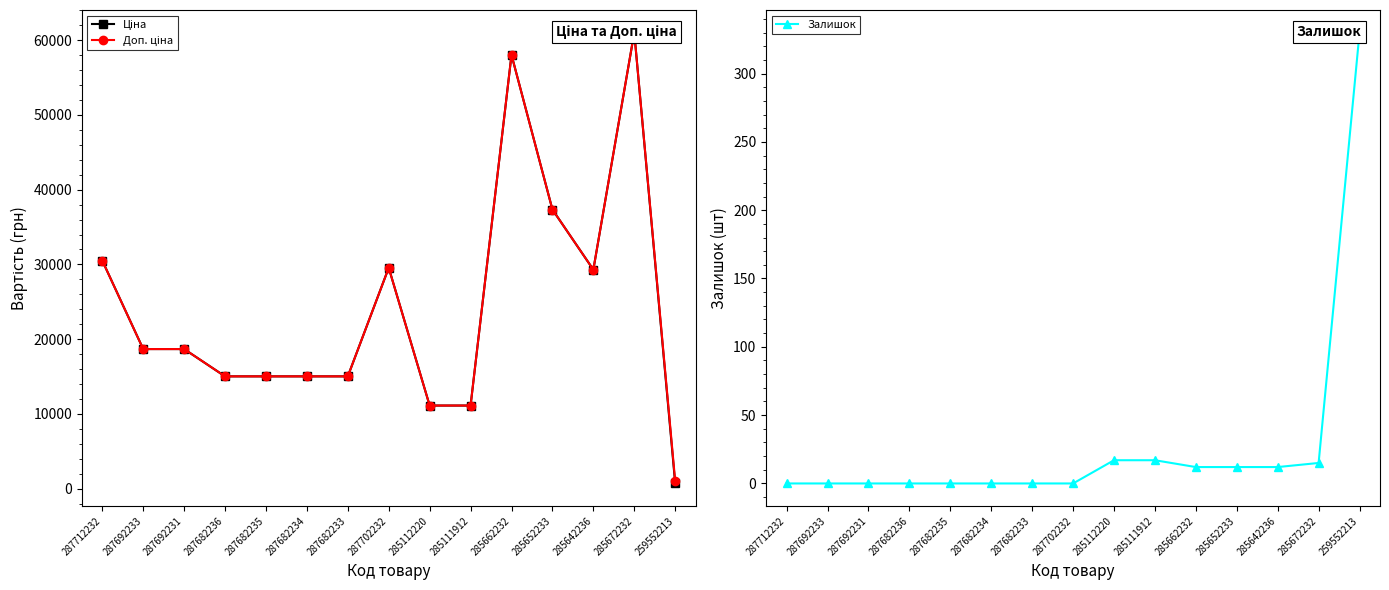

Is the value of Ціна at 287682236 greater than the value of Доп. ціна at 287692231?

No